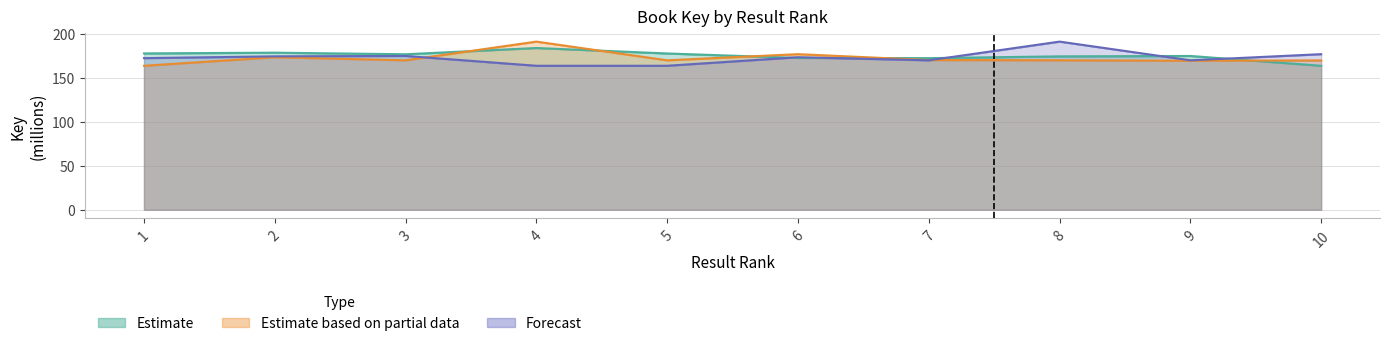

Rank the series at 10 from lowest to highest value.

Estimate, Estimate based on partial data, Forecast